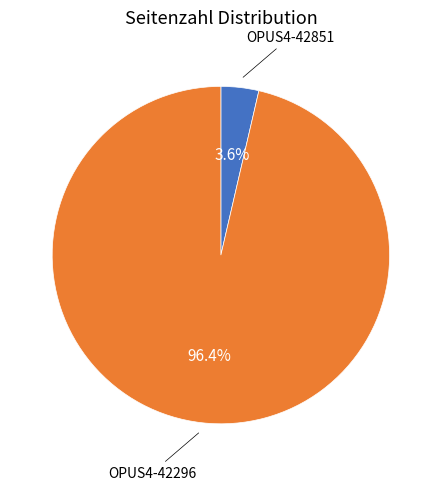

Is there any slice that represents more than half of the pie?

Yes